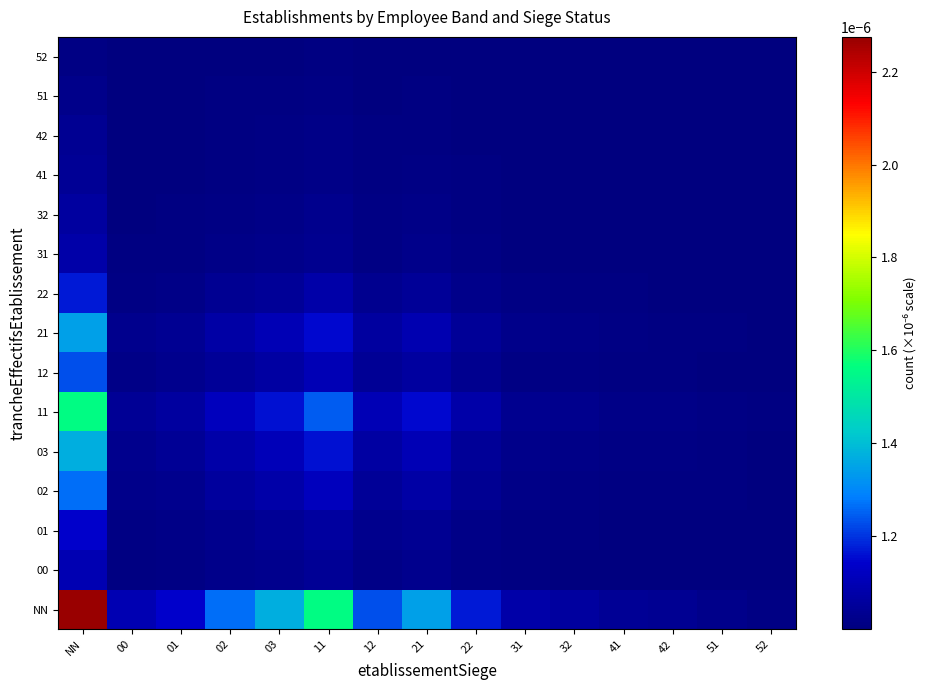

Which series changed the most between 32 and 51?

NN